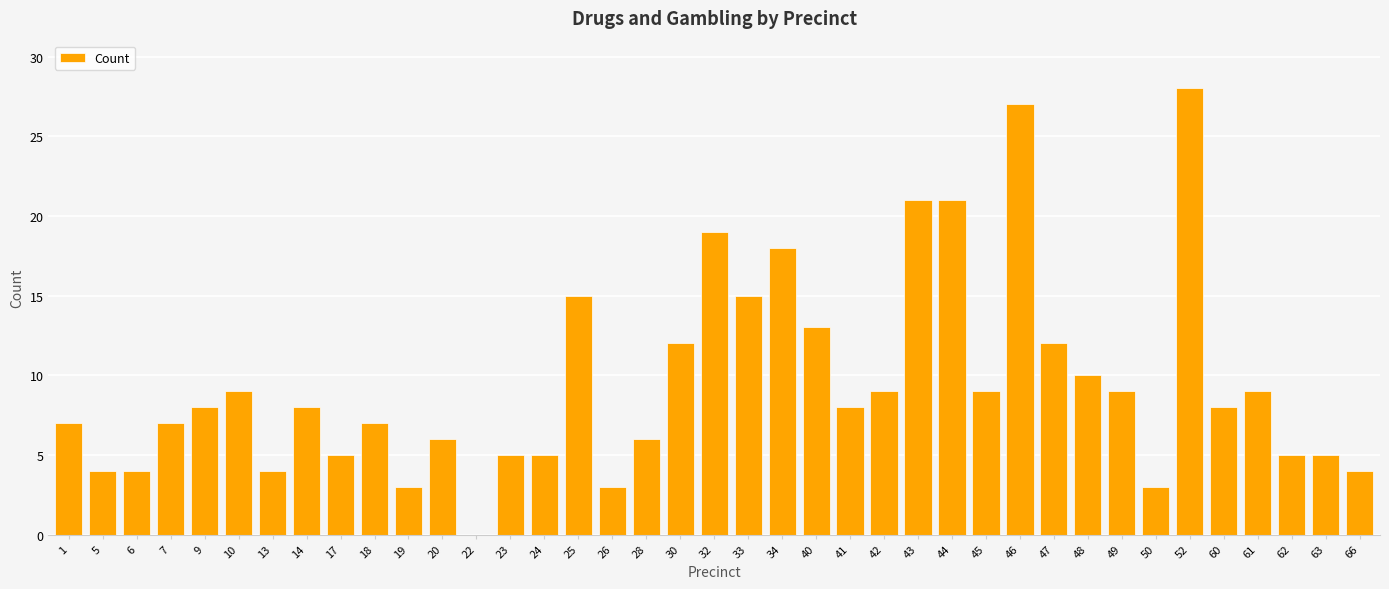

True or false: the data shows 5 at 60.

False